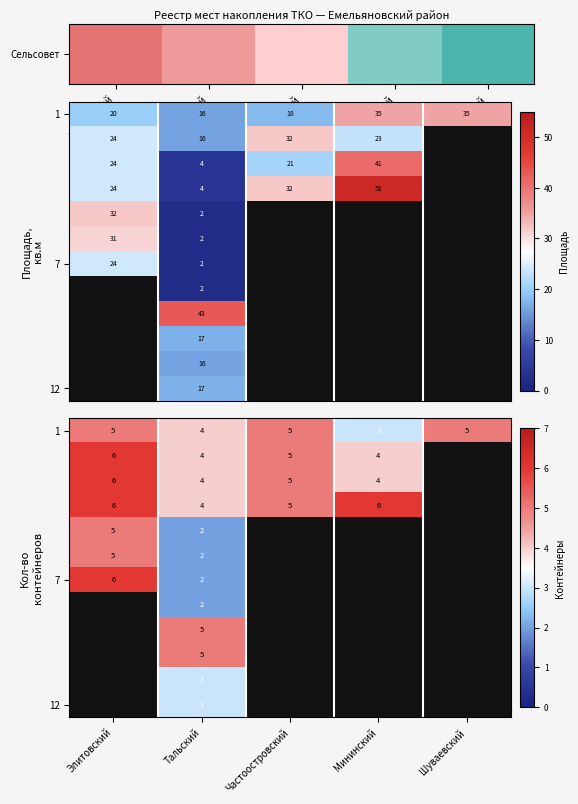

At how many categories does at least one series exceed 2?

5